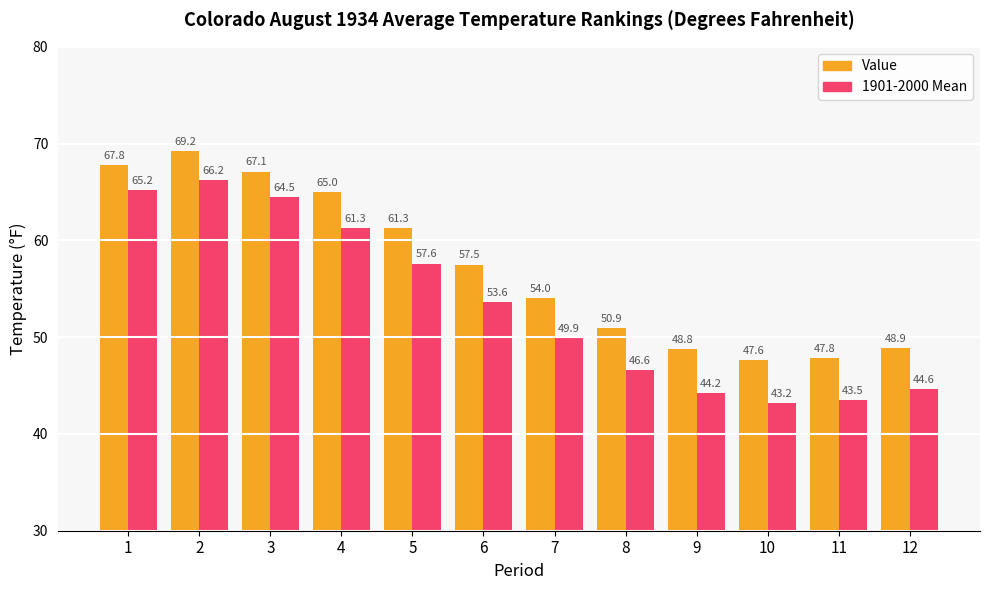

Does the chart contain any negative values?

No